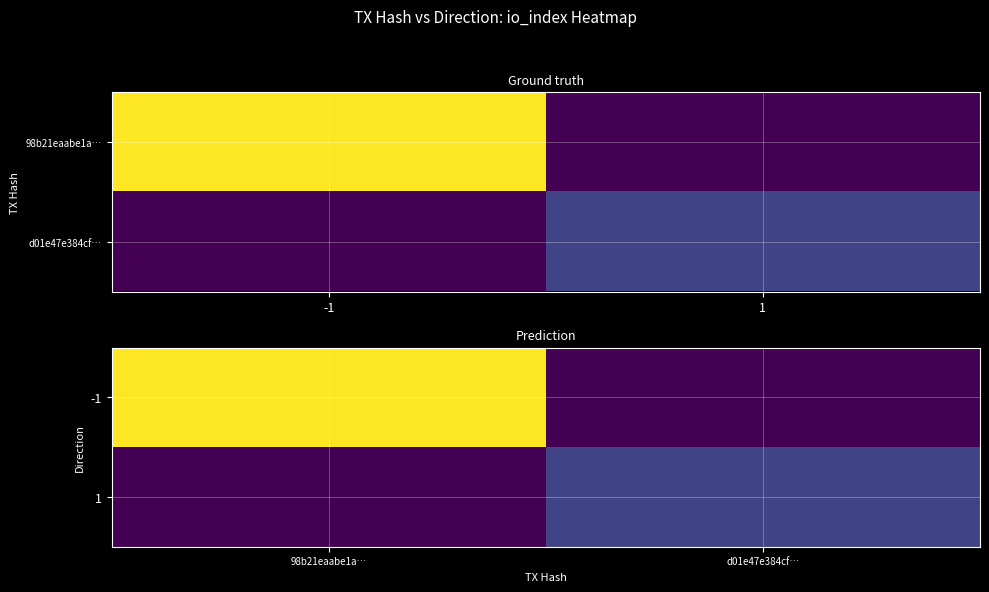

True or false: 1 has a value of 0 at 98b21eaabe1a….

True